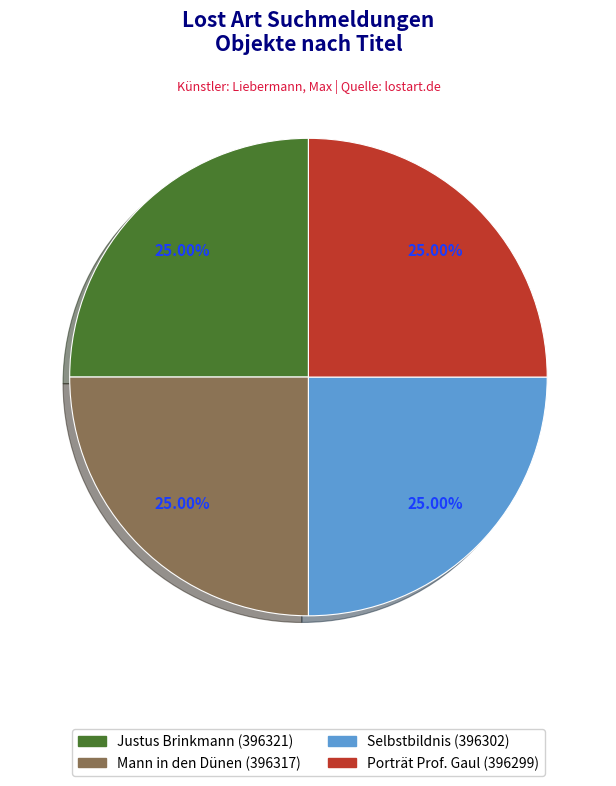

What is the ratio of the value at Selbstbildnis to the value at Porträt Prof. Gaul?

1.0